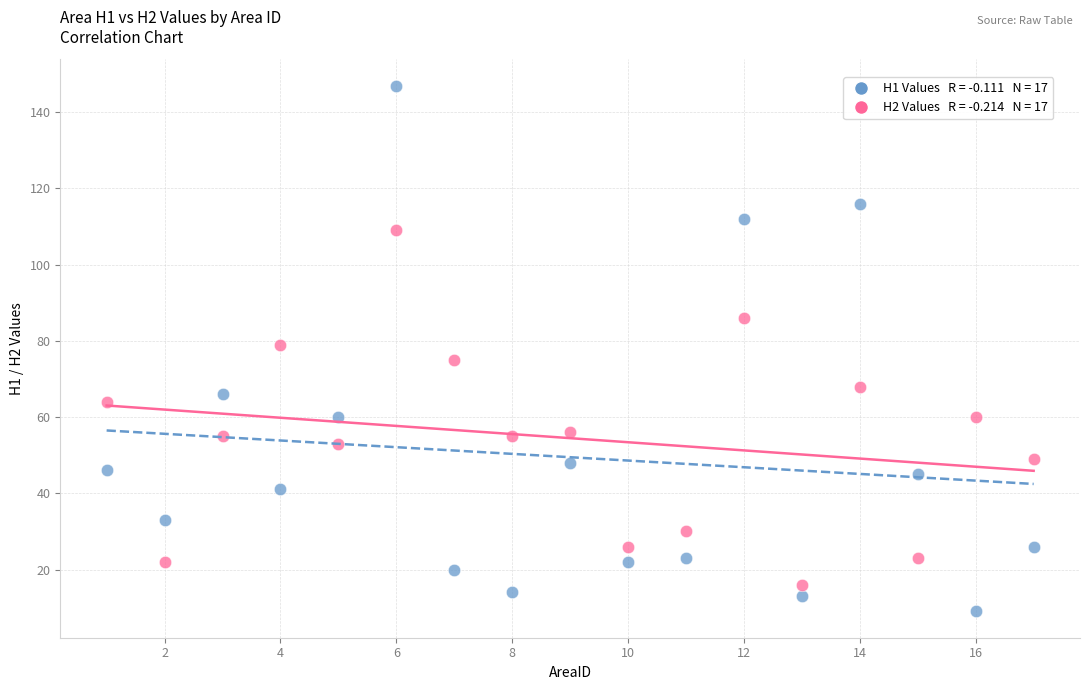

Across all data points, what is the range of Y values (max minus min)?

138